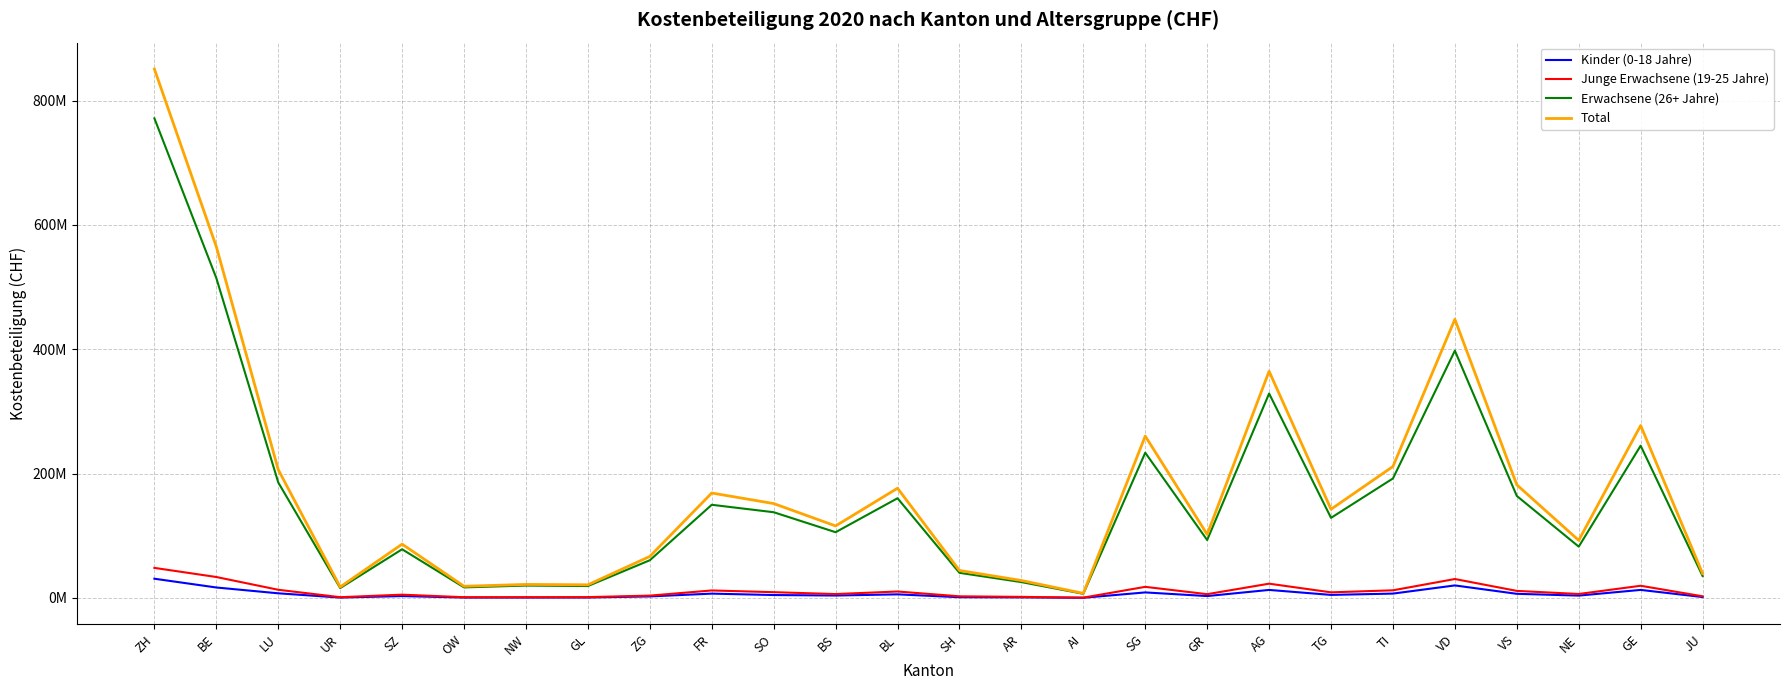

What is the approximate value of Total at AG?

364693610.0